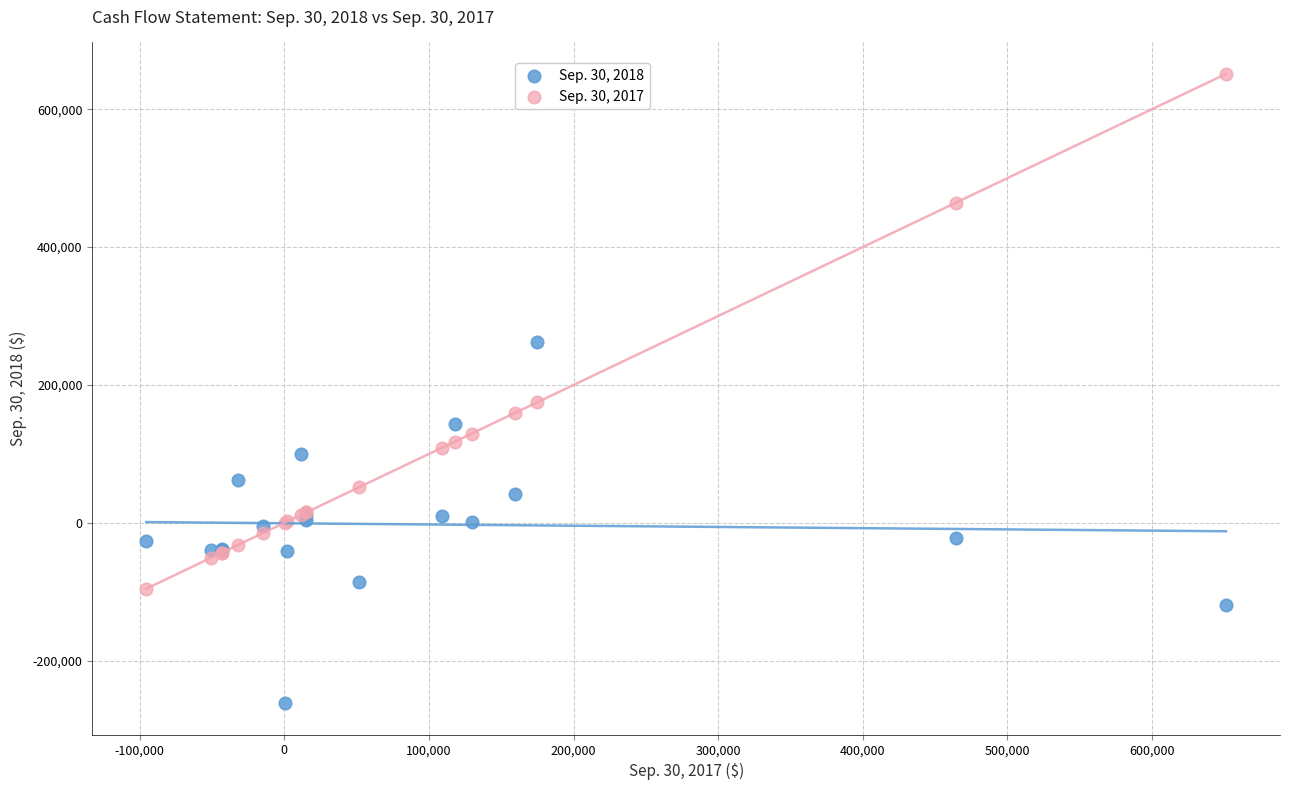

Which series reaches the minimum Y coordinate?

Sep. 30, 2018